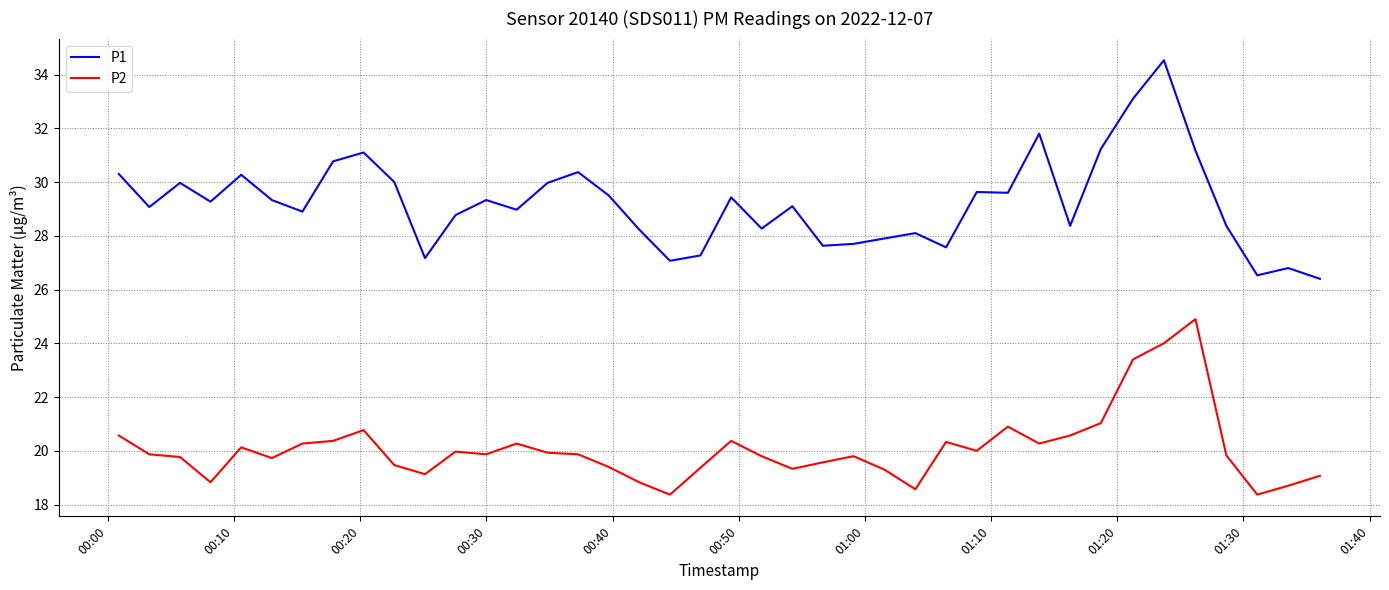

Which series has the largest total across all categories?

P1